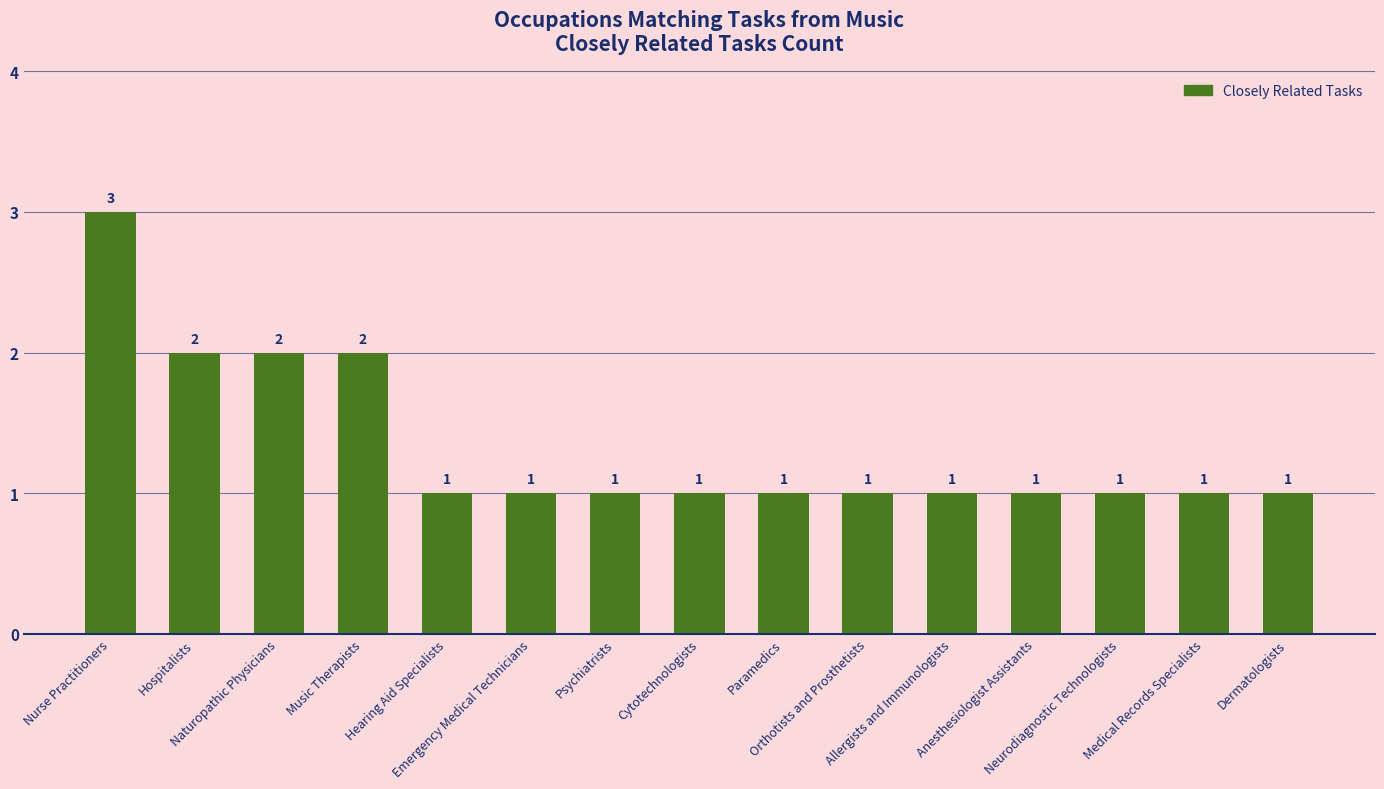

What is the maximum value shown in the chart?

3